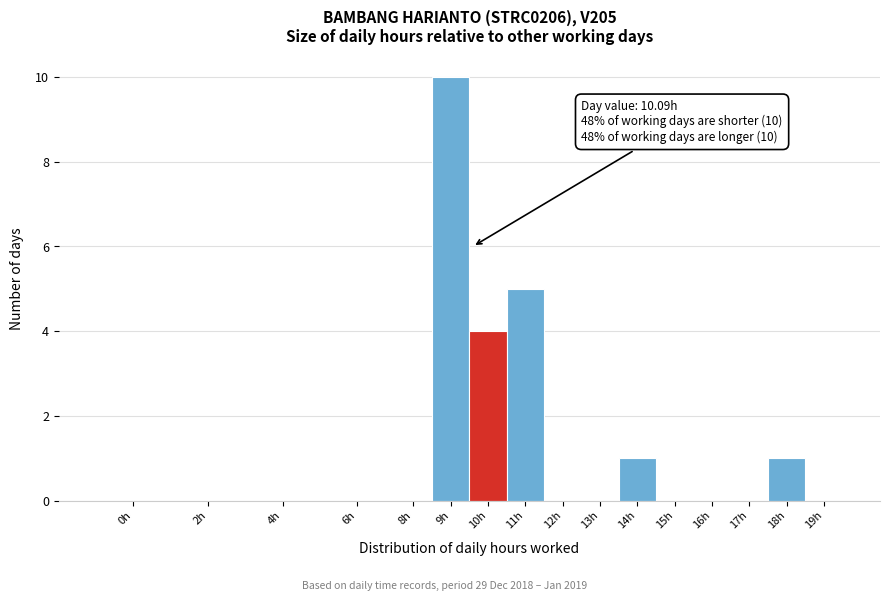

Reading left to right, what are all the values shown in this chart?

0h=0	2h=0	4h=0	6h=0	8h=0	9h=10	10h=4	11h=5	12h=0	13h=0	14h=1	15h=0	16h=0	17h=0	18h=1	19h=0